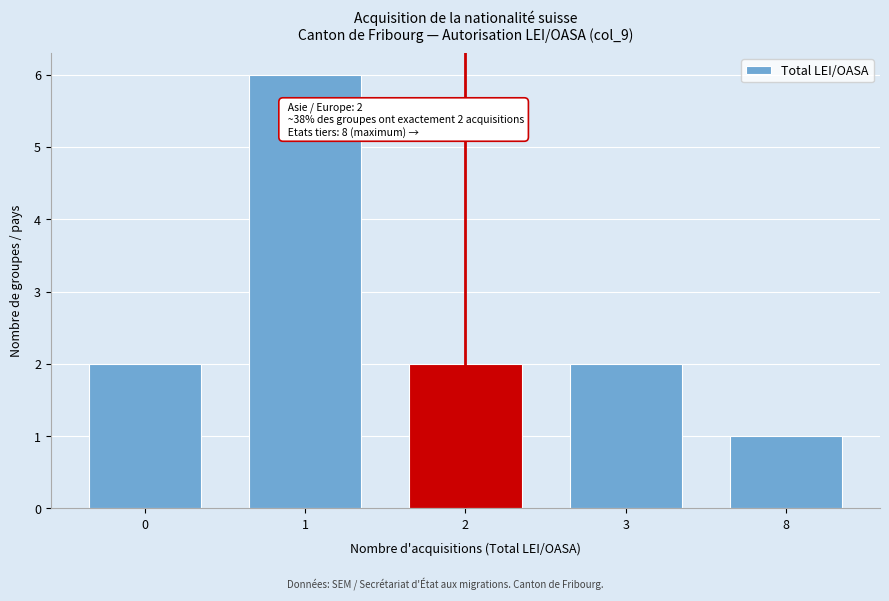

Reading left to right, transcribe all the data shown in this chart.

2	6	2	2	1